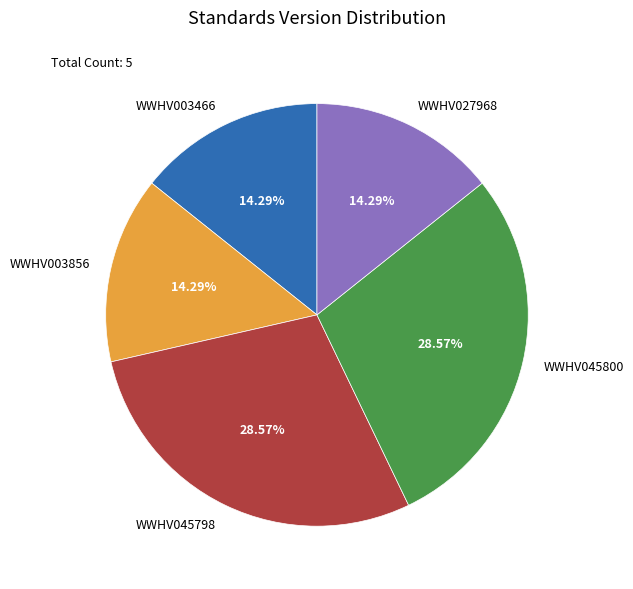

Is it true that WWHV045798 is 40% of the pie?

False